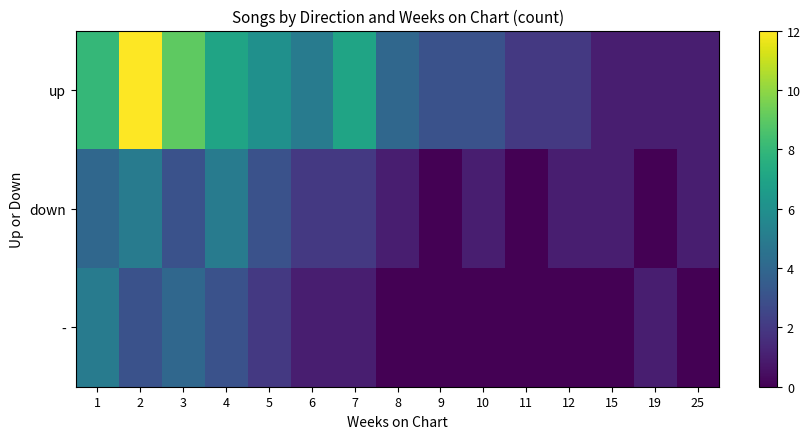

How many data points does each series have?

15